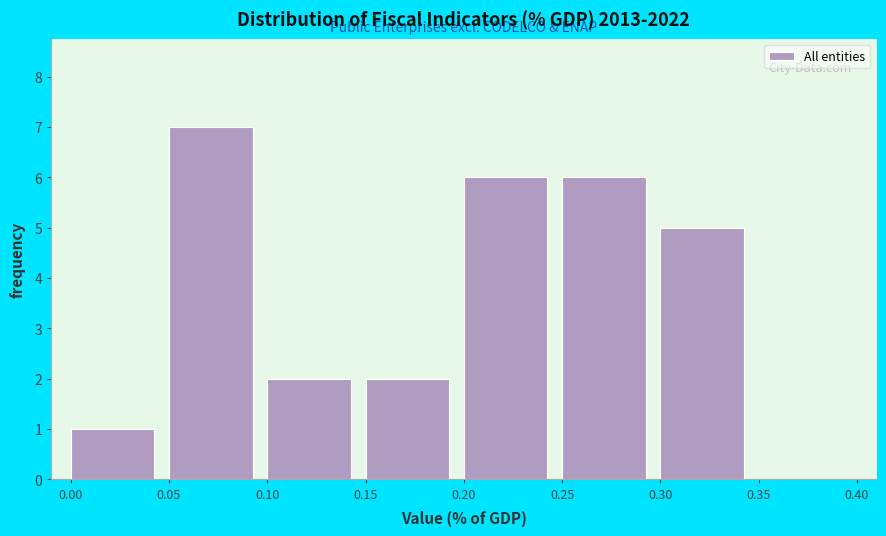

Reading left to right, transcribe this chart: for each bar, give the range it covers on the x-axis and its height. The values are not printed on the chart, so give them approximately, as read against the axis.

0.00 to 0.05: 1
0.05 to 0.10: 7
0.10 to 0.15: 2
0.15 to 0.20: 2
0.20 to 0.25: 6
0.25 to 0.30: 6
0.30 to 0.35: 5
0.35 to 0.40: 0